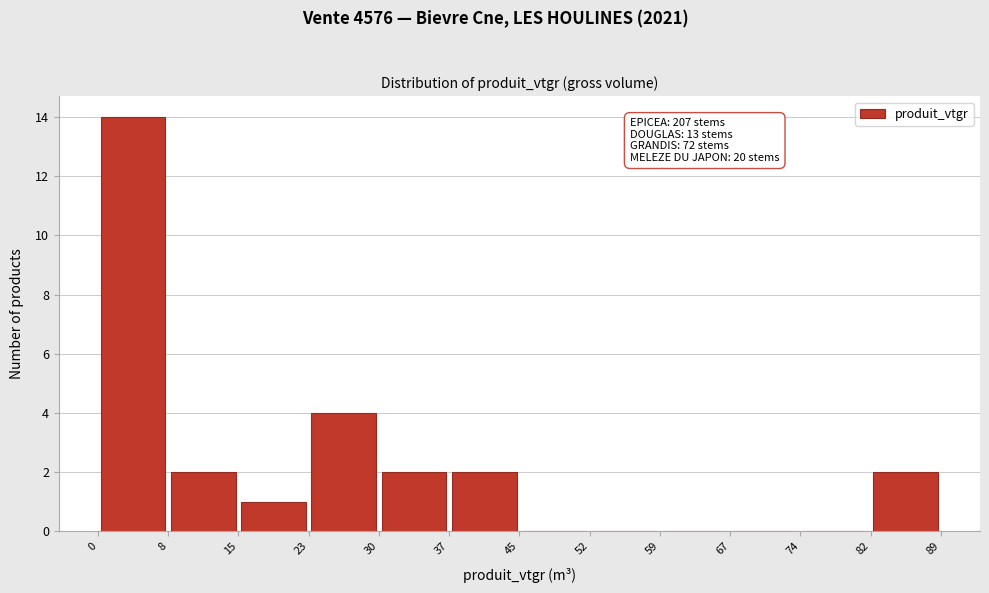

Which range on the x-axis has the tallest bar?

0 to 8